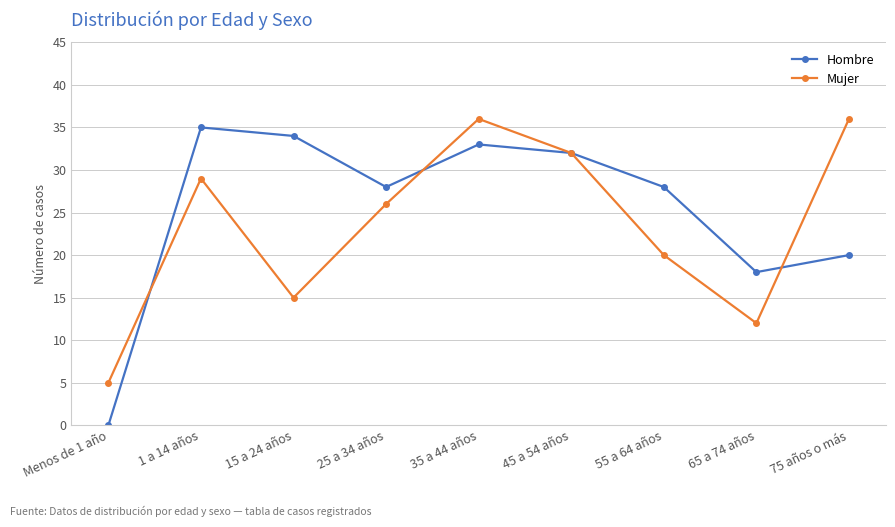

Rank the series by their maximum value, from highest to lowest.

Mujer, Hombre